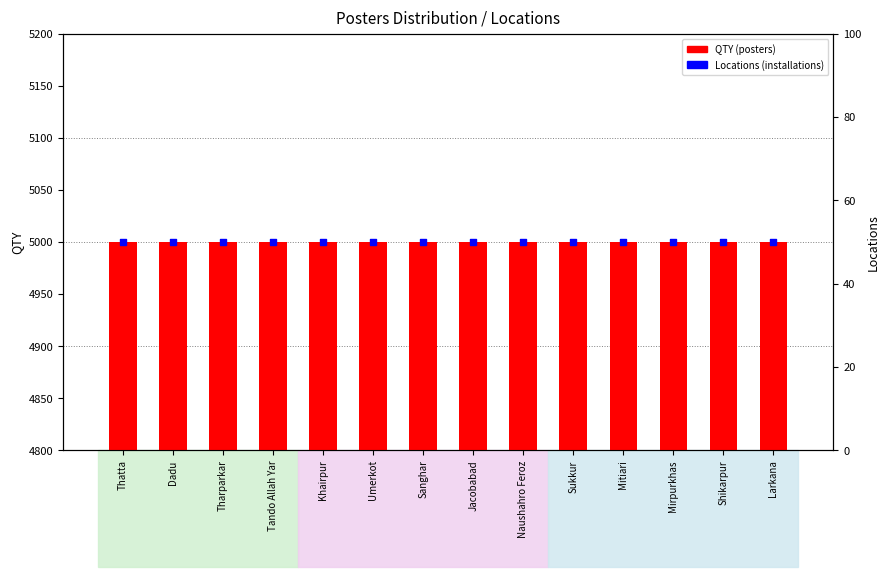

Which series has the largest total across all categories?

QTY (posters)